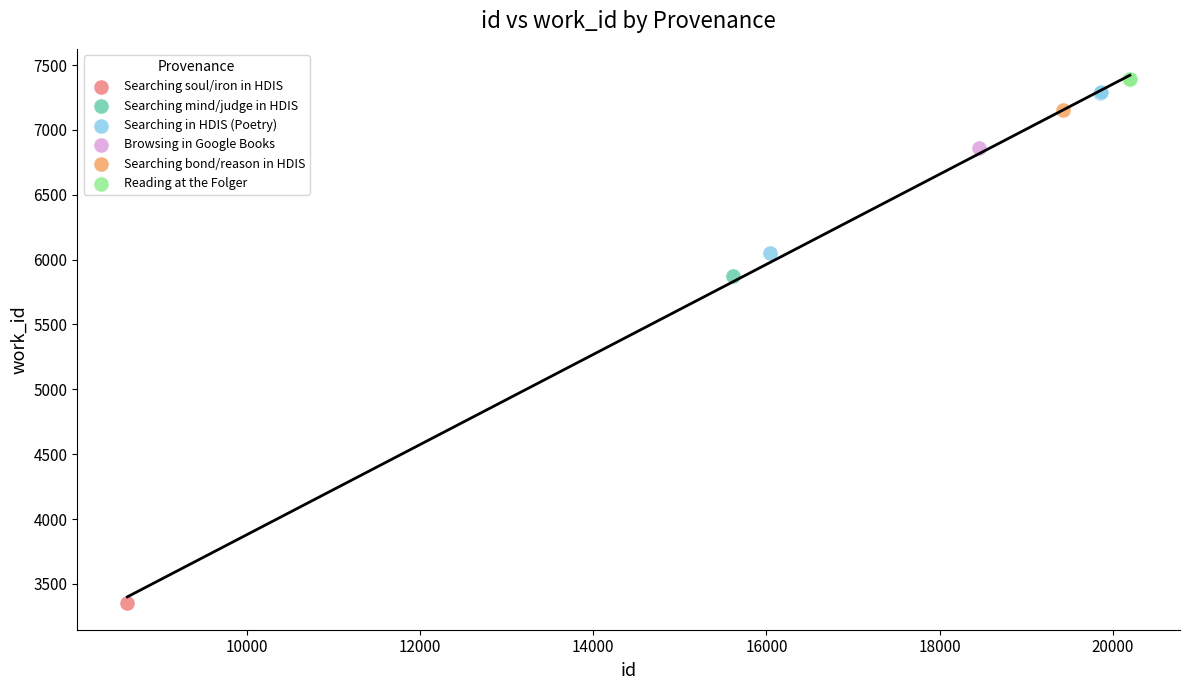

Which series reaches the minimum Y coordinate?

Searching soul/iron in HDIS